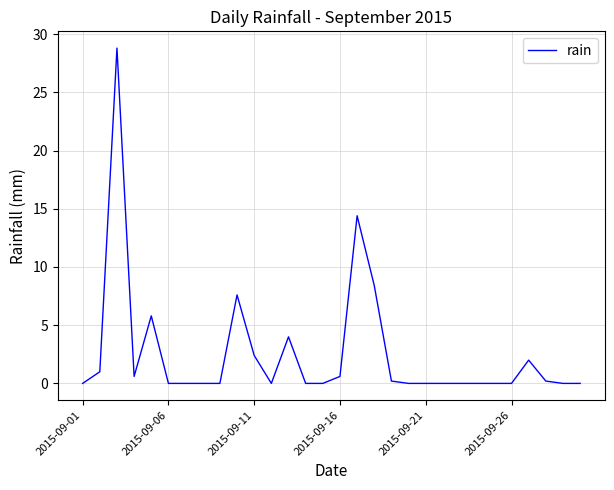

What is the maximum value shown in the chart?

28.8